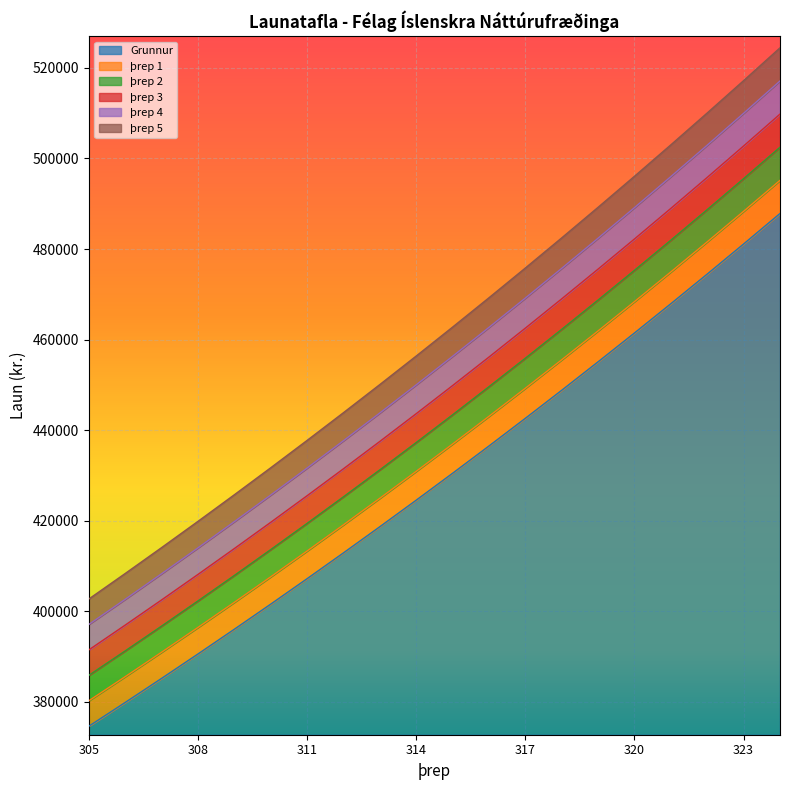

What value does the þrep 2 series have at 308?

402266